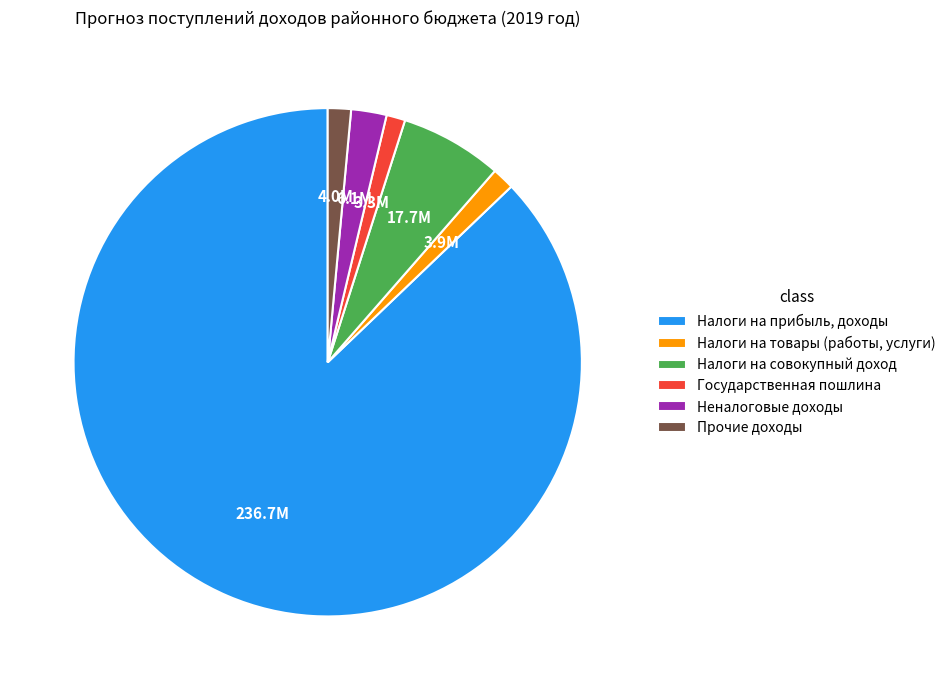

True or false: Налоги на товары (работы, услуги) accounts for 1% of the total.

True